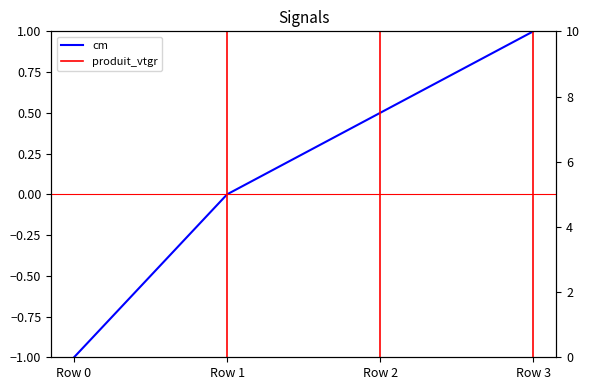

How many lines are shown in the chart?

2